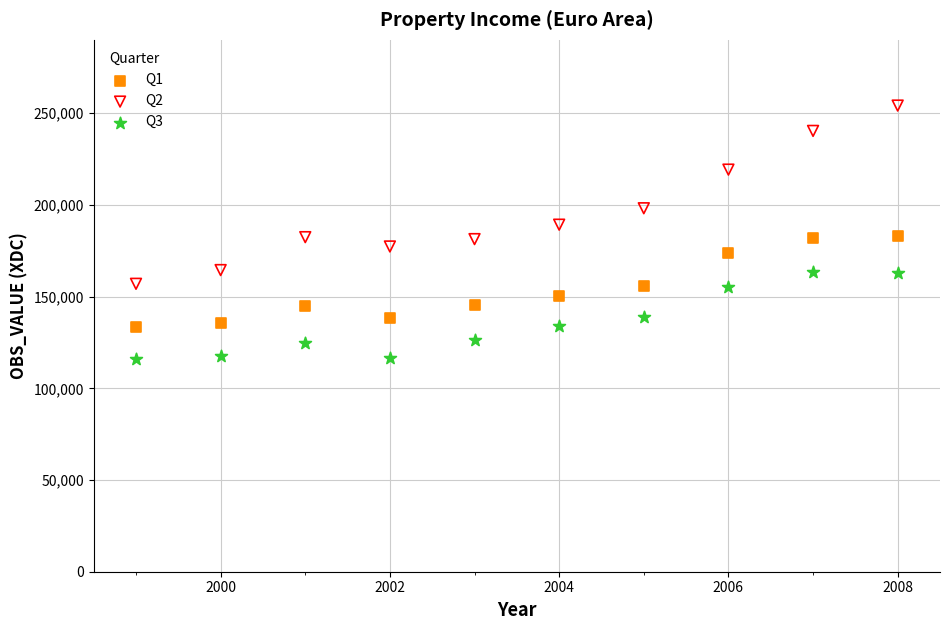

Which series has the largest Y range (max minus min)?

Q2